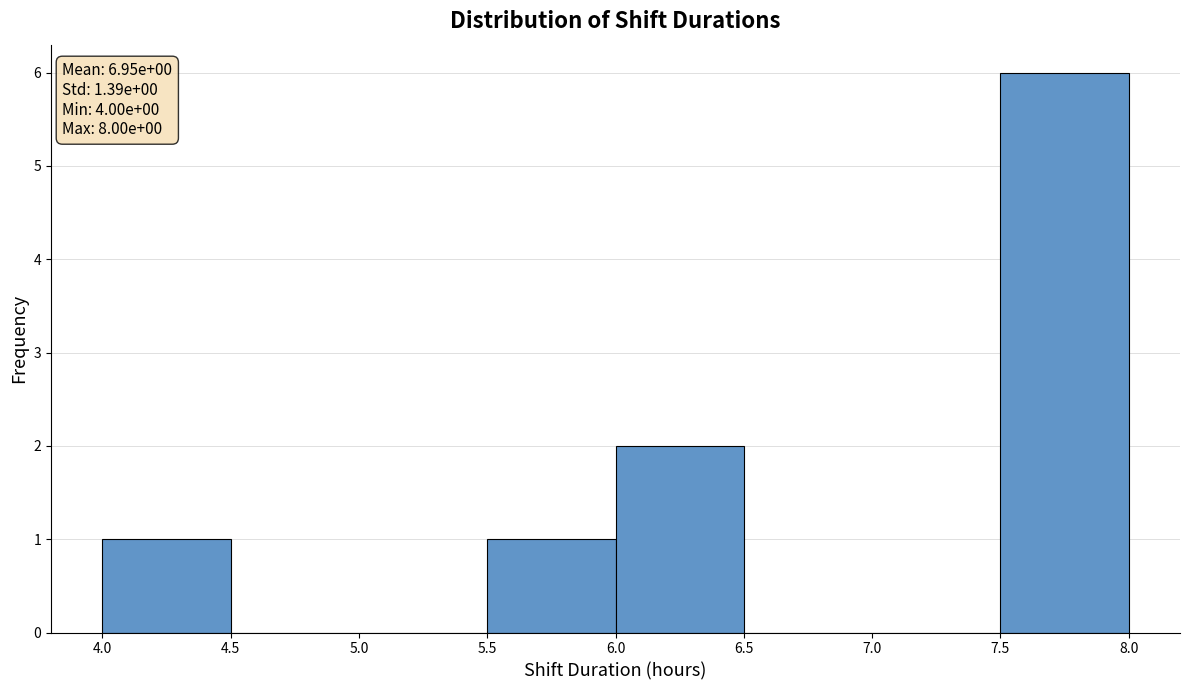

Which range on the x-axis has the tallest bar?

7.5 to 8.0